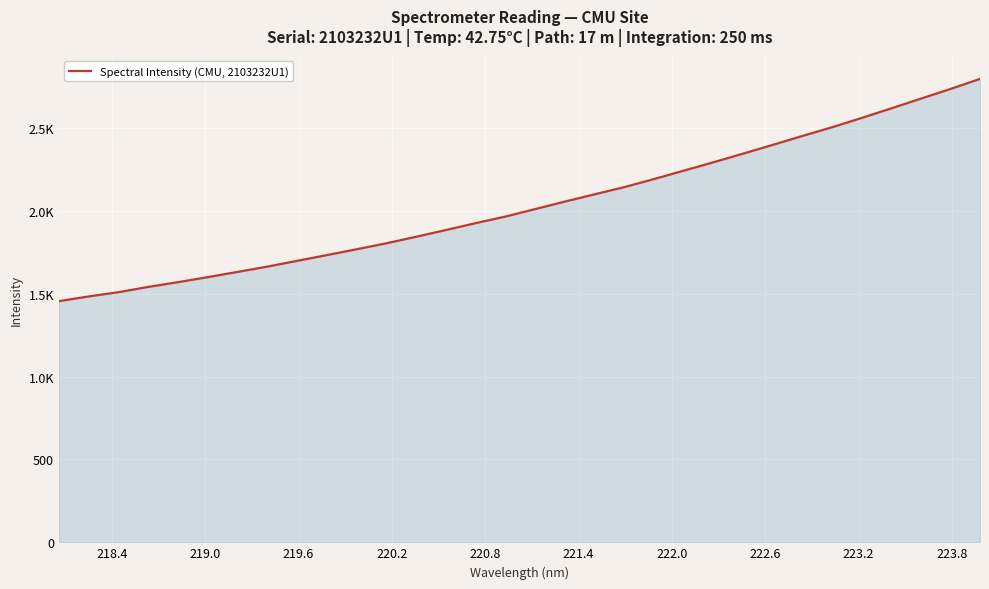

Does the chart have visible grid lines?

Yes